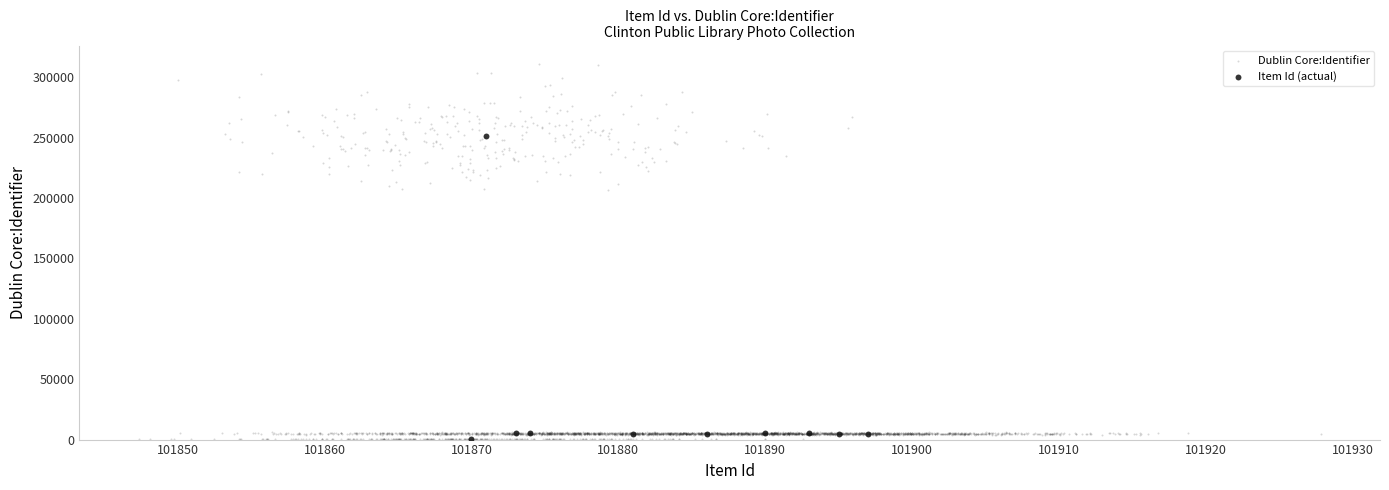

Which series contains the highest Y value?

Dublin Core:Identifier